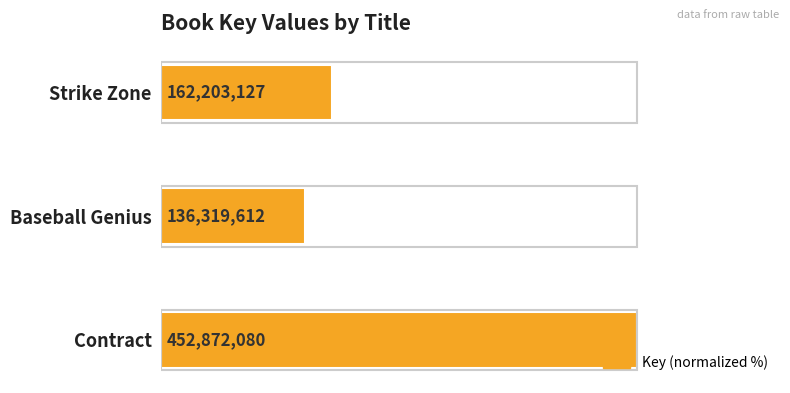

How many bars are there in total?

3